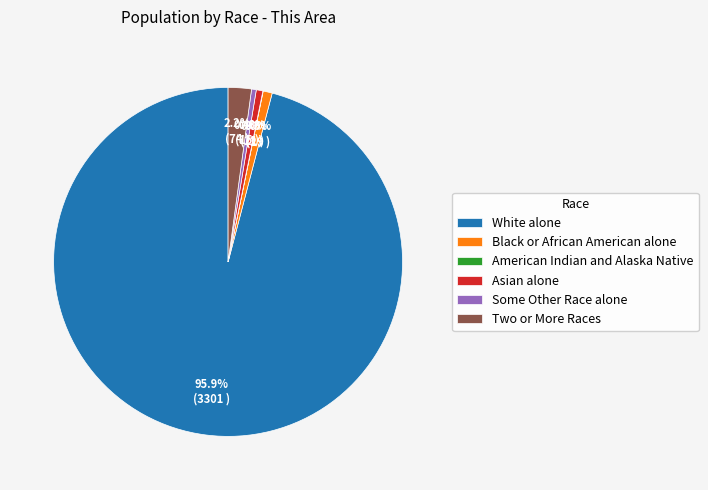

To the nearest percent, what is the combined percentage of Some Other Race alone and White alone?

96%